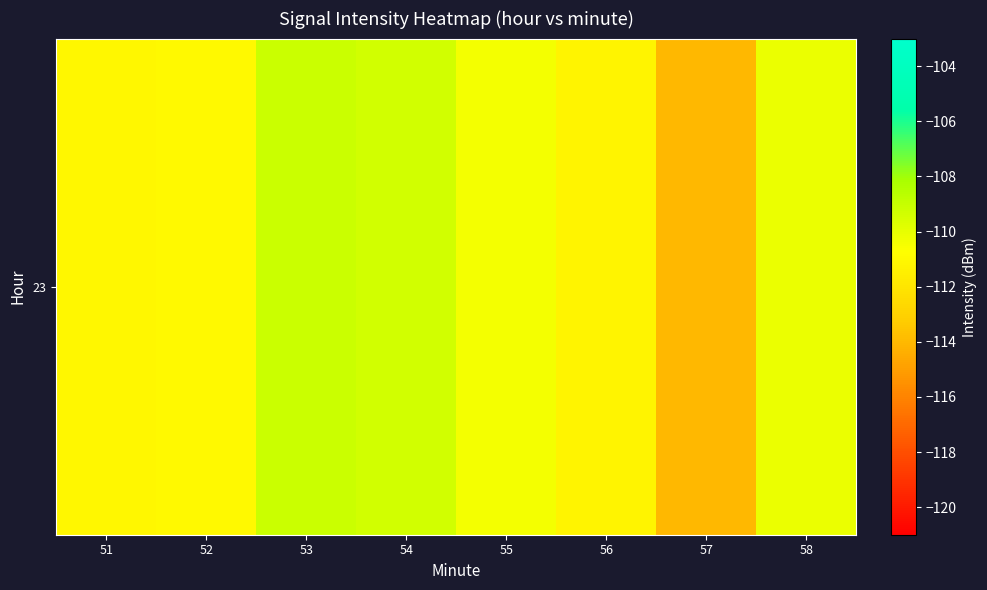

Where does the data first go above -110?

53